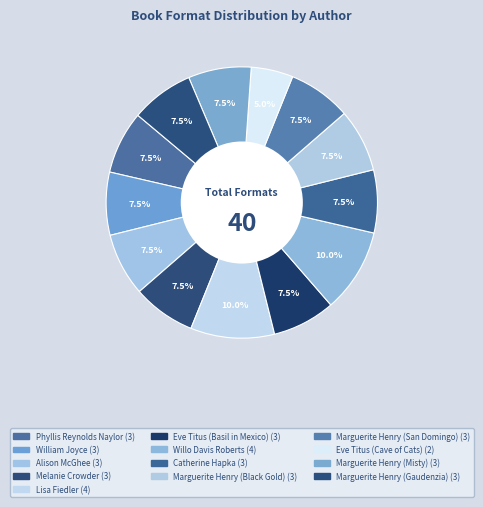

Is Marguerite Henry (Misty) the majority of the pie?

No